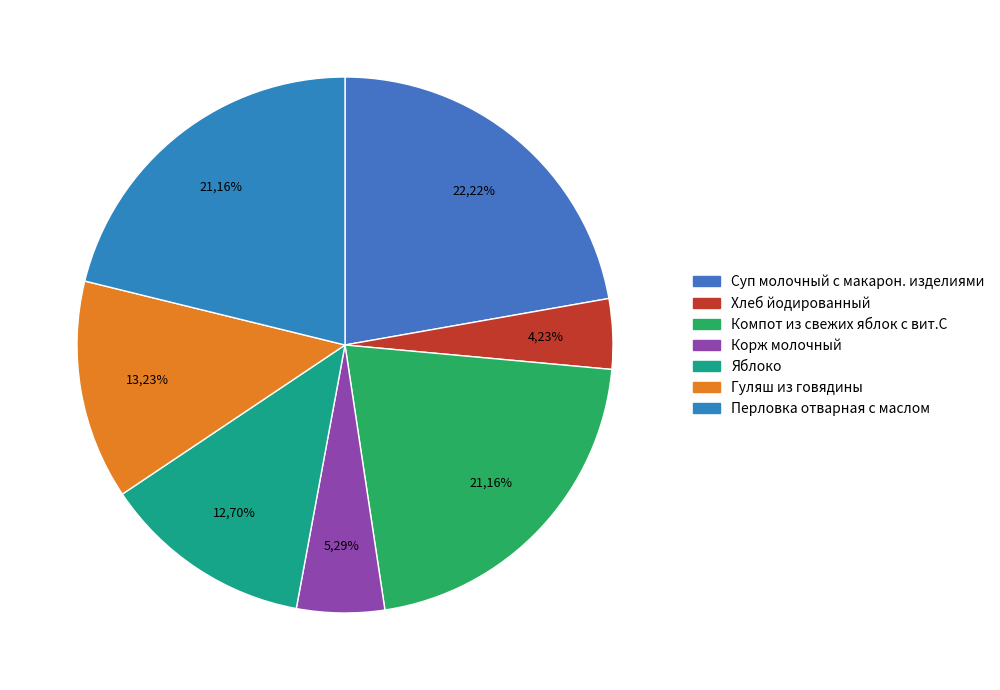

Is it true that Яблоко is 5% of the pie?

False